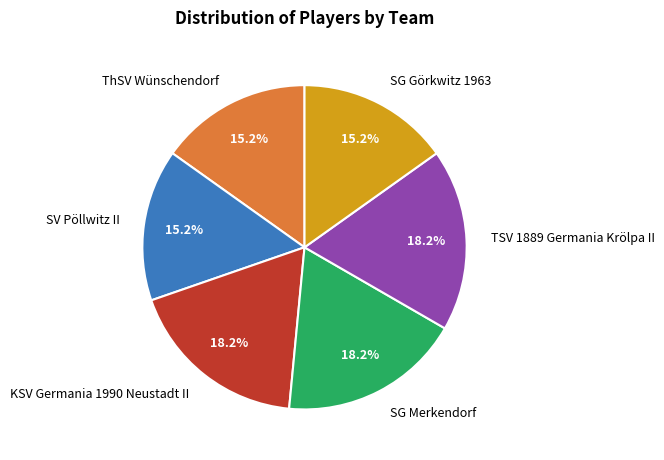

How many slices are in this pie chart?

6